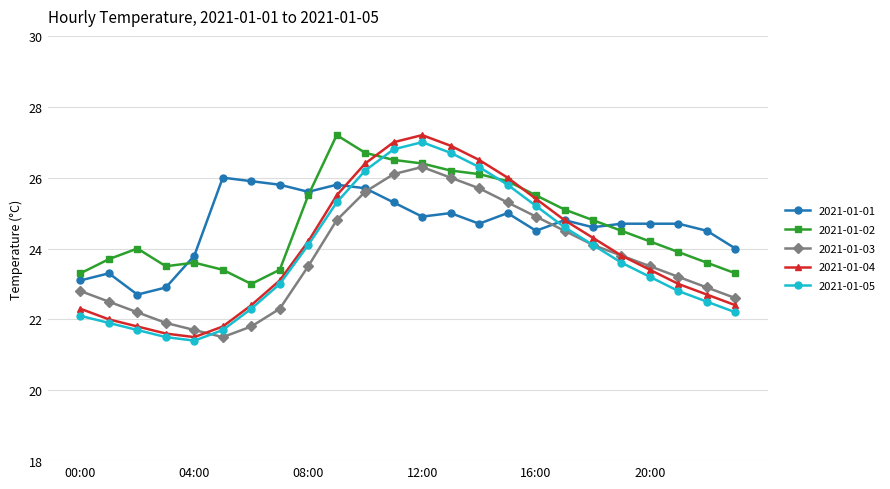

What is the maximum value for 2021-01-04?

27.2